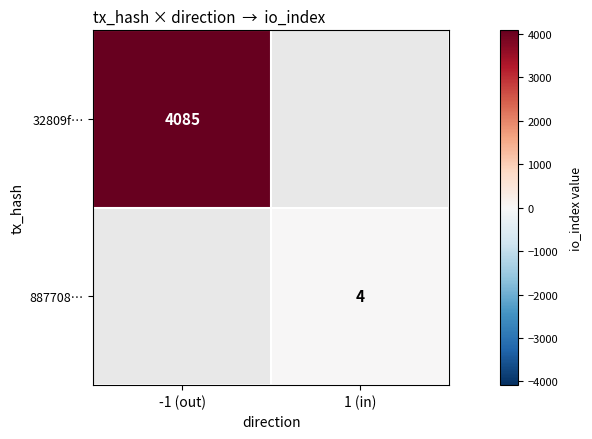

Count the number of categories in the chart.

2